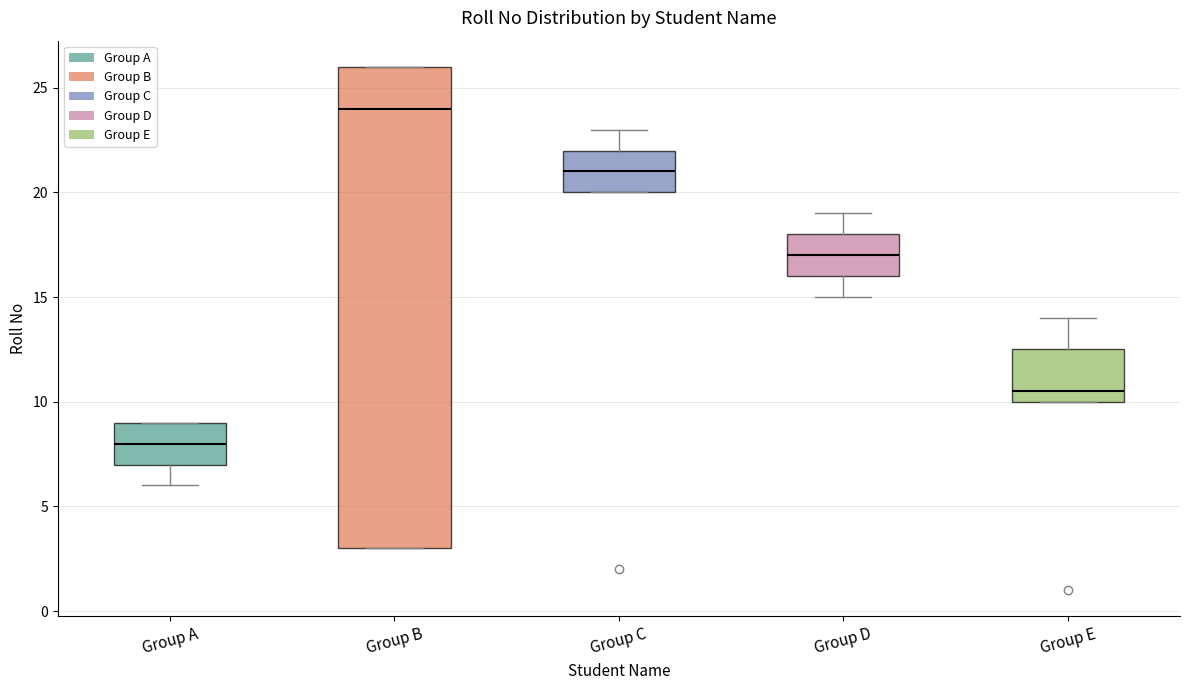

Where is the lower edge of the box for Group D on the y-axis? The values are not printed on the chart, so give them approximately, as read against the axis.

16.0